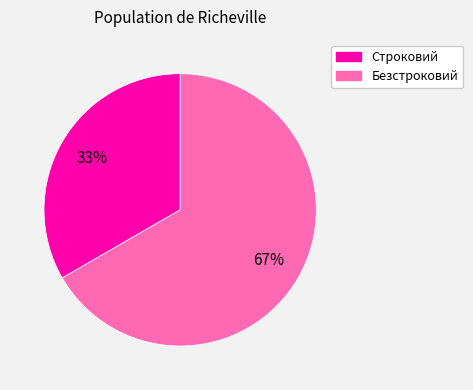

Rank the categories by value from lowest to highest.

Строковий, Безстроковий